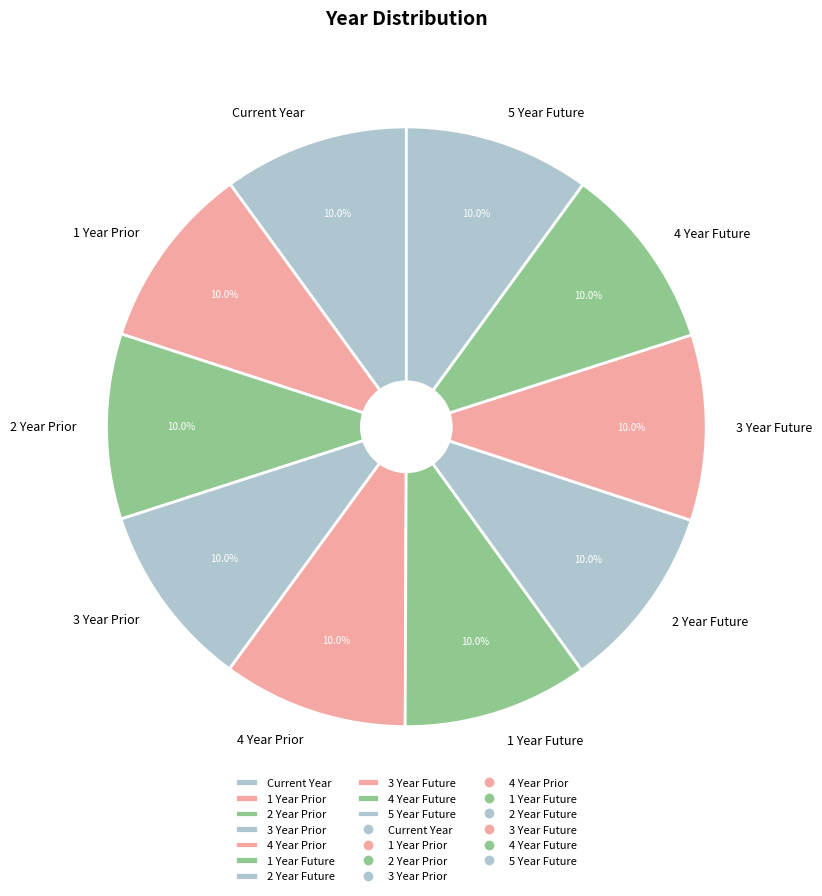

To the nearest percent, what portion does 2 Year Future represent?

10%